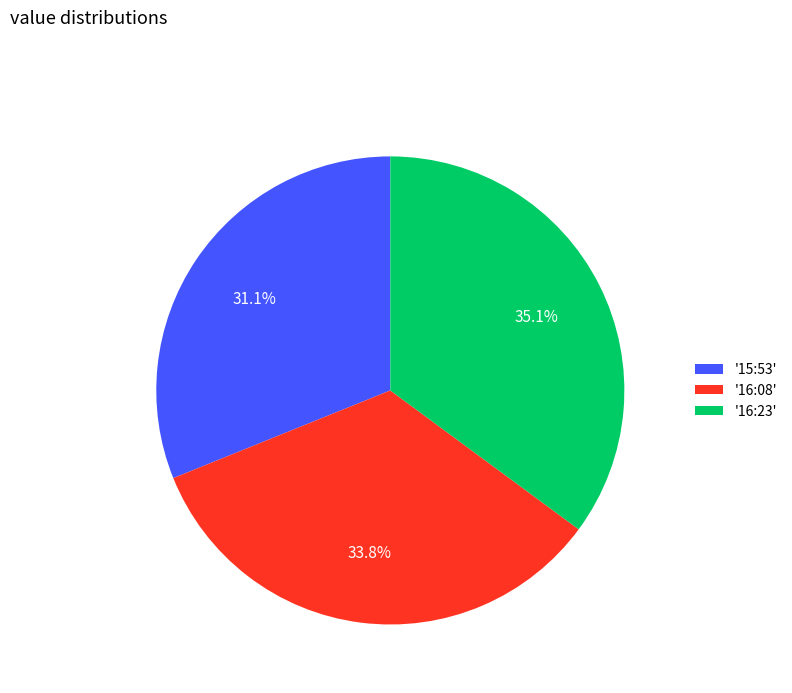

Which slice is the largest?

'16:23'